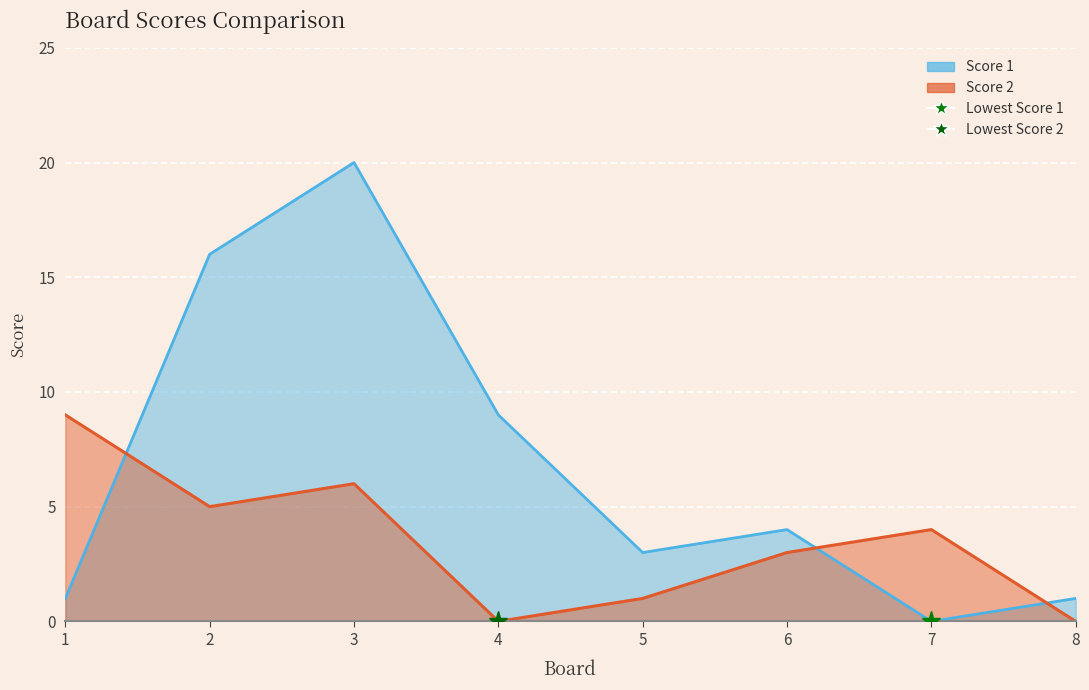

Reading right to left, transcribe all the data shown in this chart.

Score 1: 1	0	4	3	9	20	16	1
Score 2: 0	4	3	1	0	6	5	9